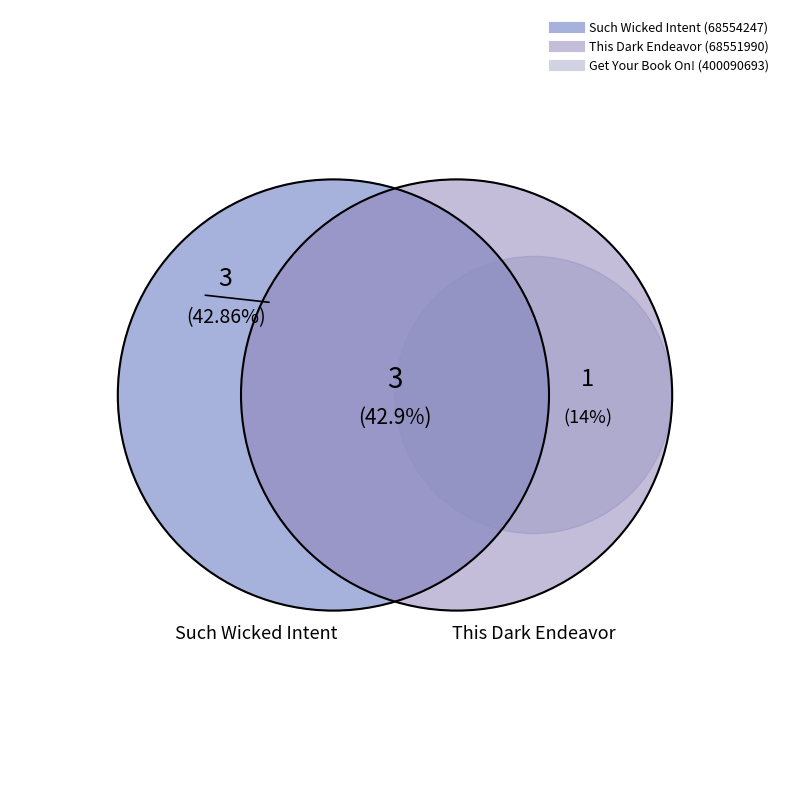

To the nearest percent, what portion does Get Your Book On! represent?

14%